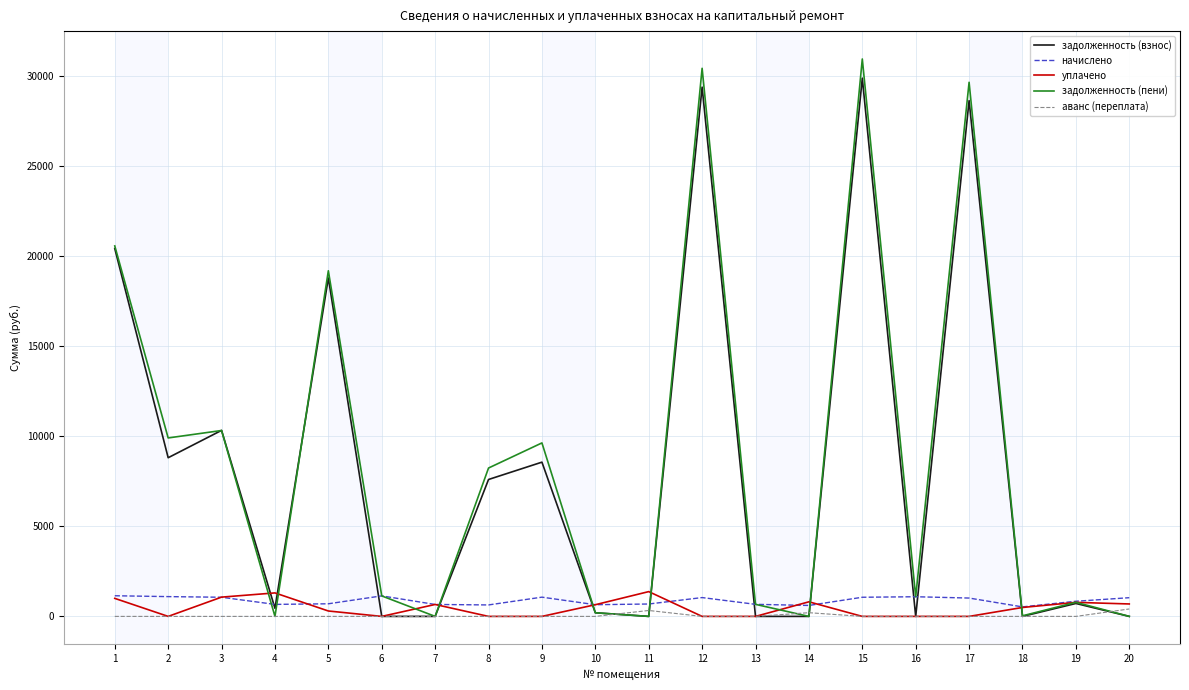

What is the greatest value displayed?

30921.3